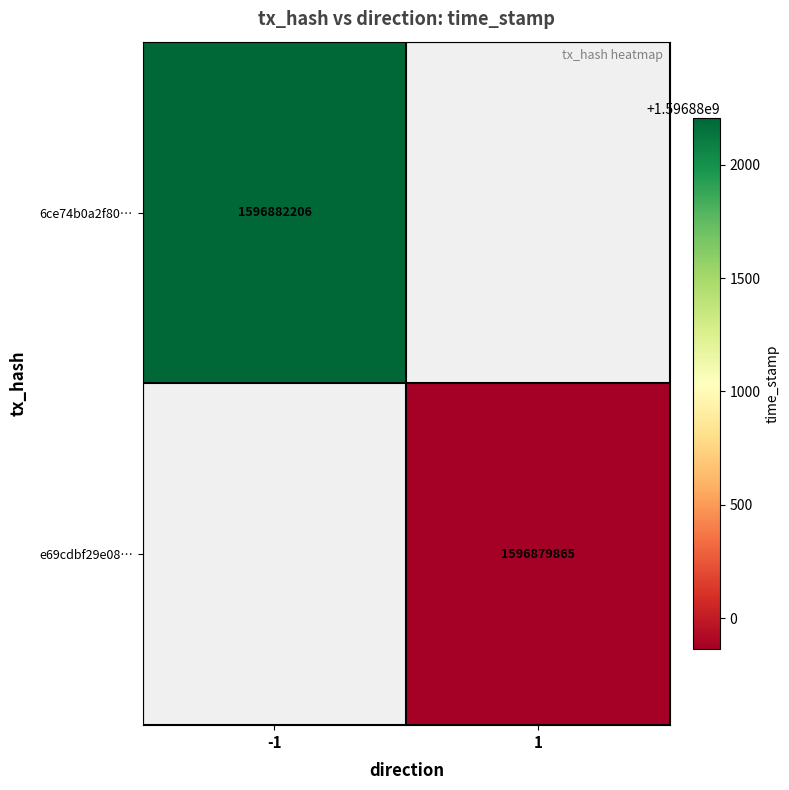

How many distinct data groups are displayed?

2